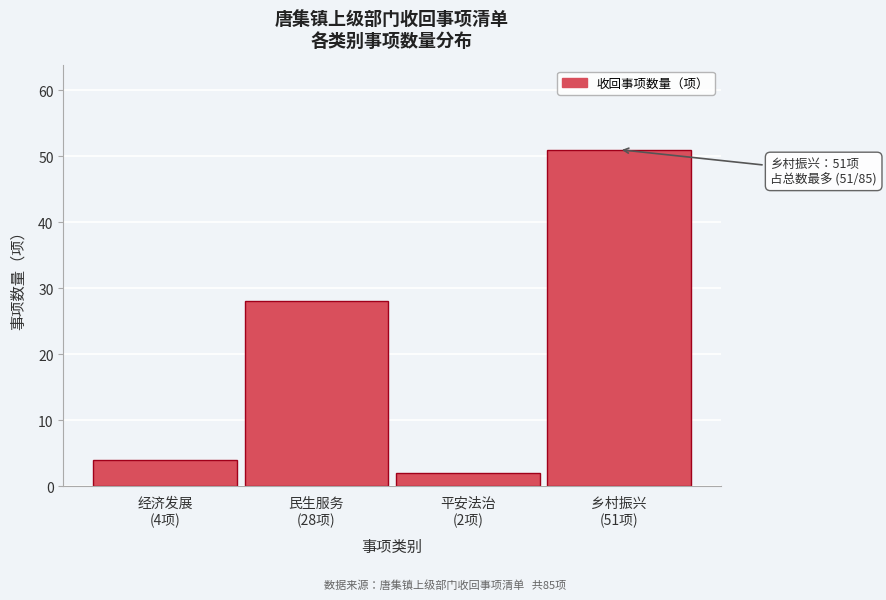

Reading left to right, transcribe all the data shown in this chart.

4	28	2	51